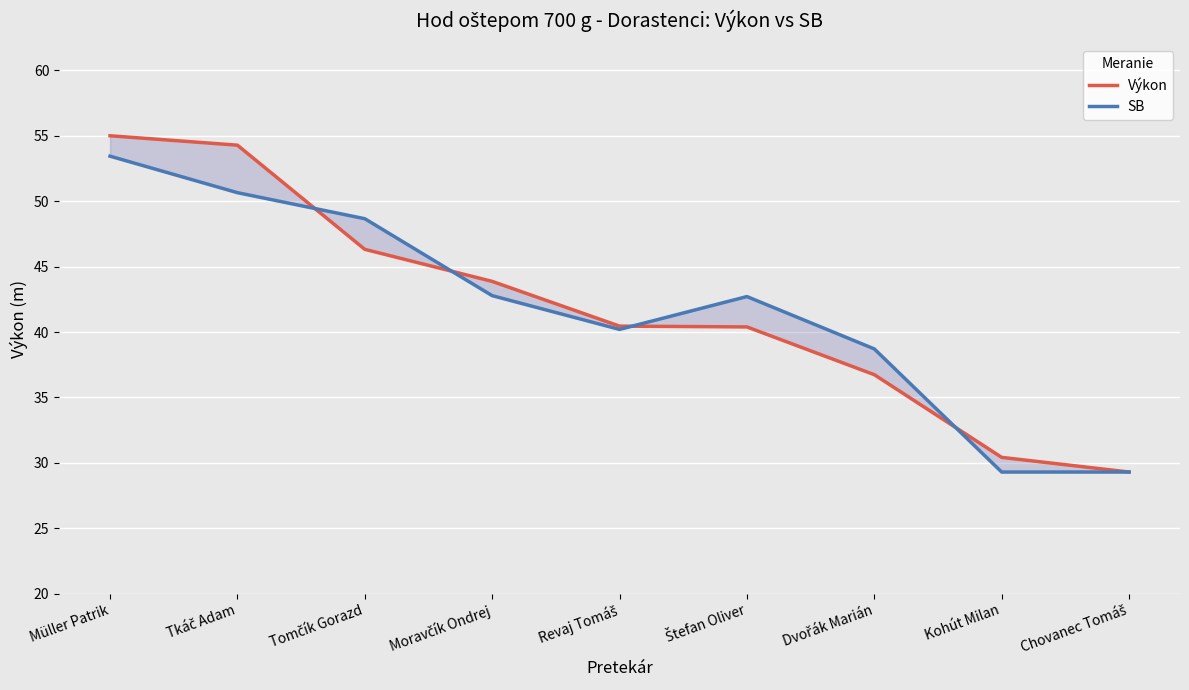

Reading left to right, what are all the values shown in this chart?

Výkon: Müller Patrik=55.0	Tkáč Adam=54.3	Tomčík Gorazd=46.3	Moravčík Ondrej=43.9	Revaj Tomáš=40.5	Štefan Oliver=40.4	Dvořák Marián=36.7	Kohút Milan=30.4	Chovanec Tomáš=29.3
SB: Müller Patrik=53.4	Tkáč Adam=50.6	Tomčík Gorazd=48.7	Moravčík Ondrej=42.8	Revaj Tomáš=40.2	Štefan Oliver=42.7	Dvořák Marián=38.7	Kohút Milan=29.3	Chovanec Tomáš=29.3